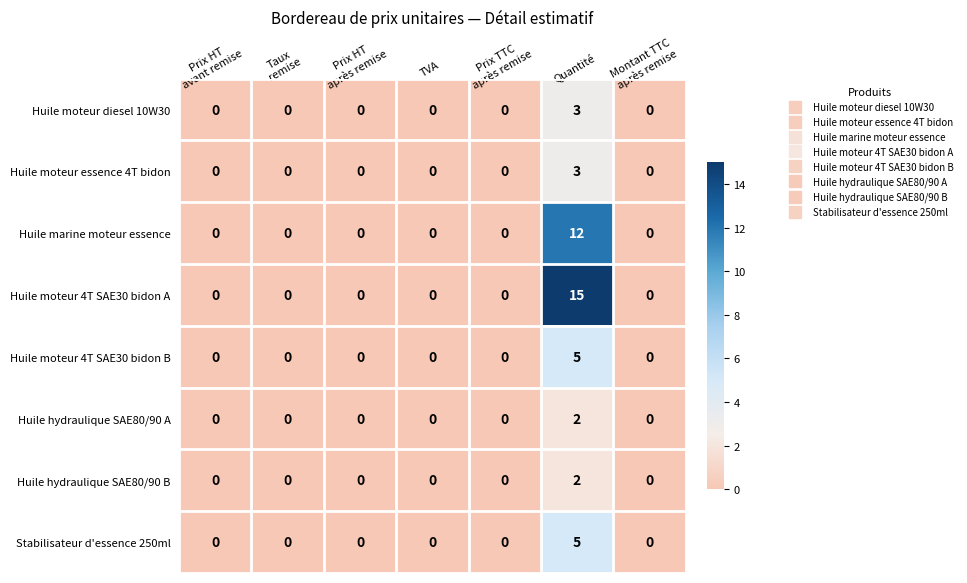

Count the number of data series in this chart.

8